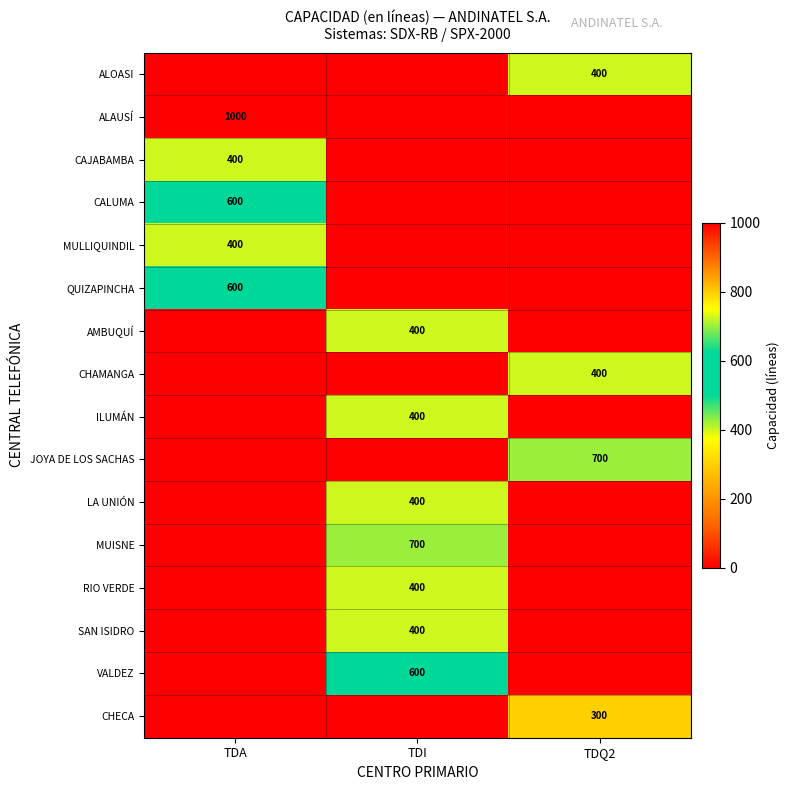

The ALOASI series shows 607 at TDQ2. True or false?

False